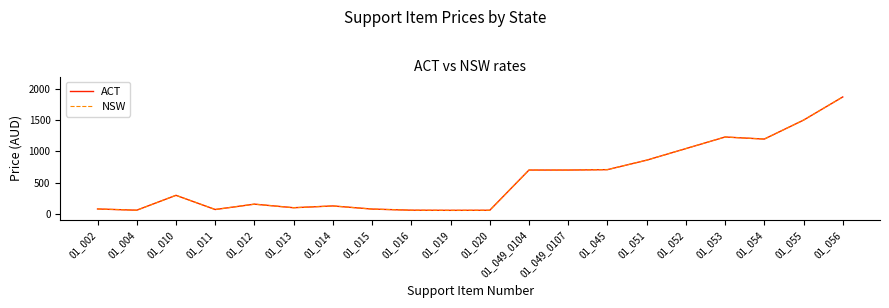

Reading left to right, what are all the values shown in this chart?

ACT: 78.8	59.1	297.6	70.2	156.0	98.8	127.4	77.4	59.1	57.0	58.0	702.3	702.3	708.8	860.4	1046.0	1231.7	1198.7	1502.0	1873.2
NSW: 78.8	59.1	297.6	70.2	156.0	98.8	127.4	77.4	59.1	57.0	58.0	702.3	702.3	708.8	860.4	1046.0	1231.7	1198.7	1502.0	1873.2